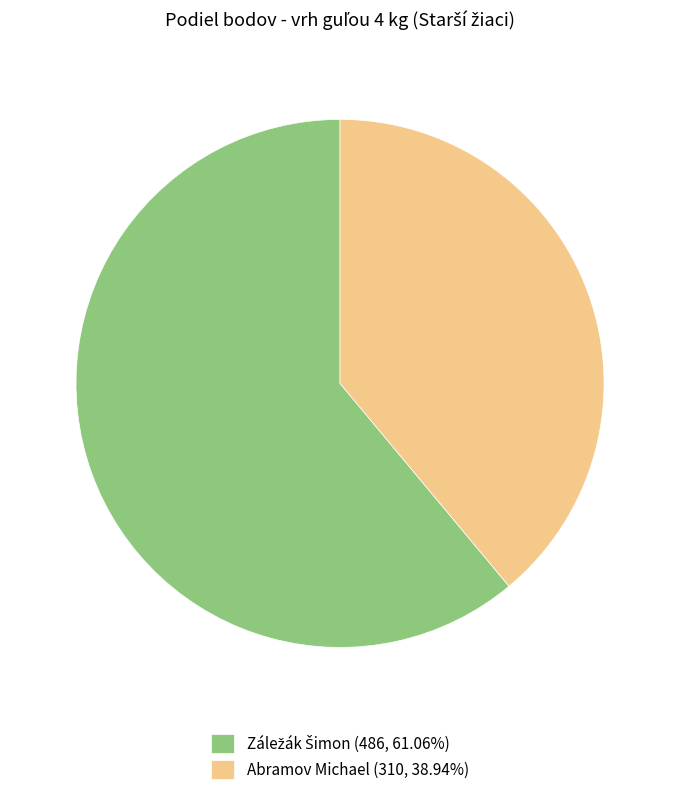

Is there a majority slice in this chart?

Yes